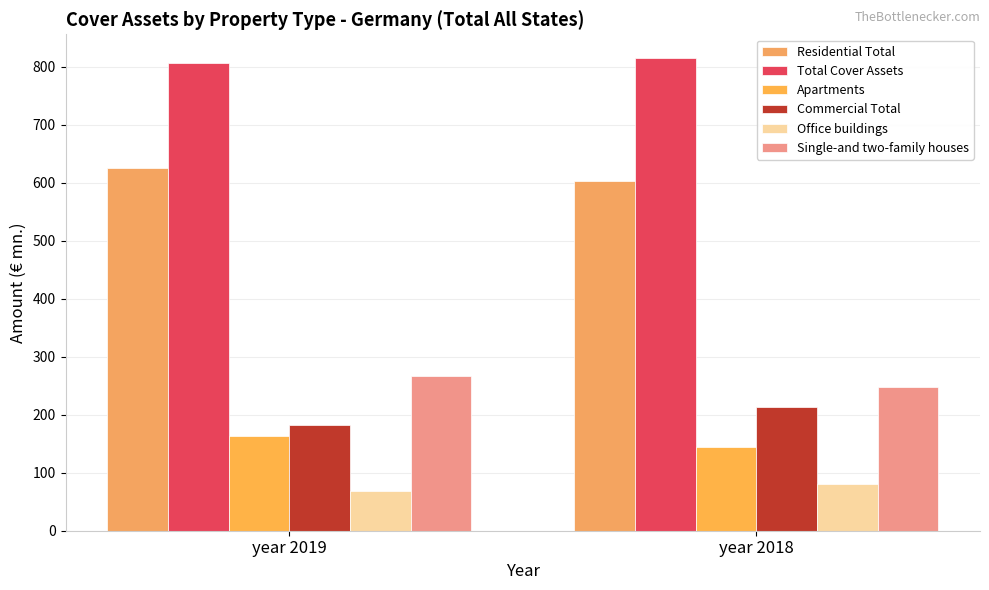

At year 2018, list the series in order from largest to smallest.

Total Cover Assets, Residential Total, Single-and two-family houses, Commercial Total, Apartments, Office buildings